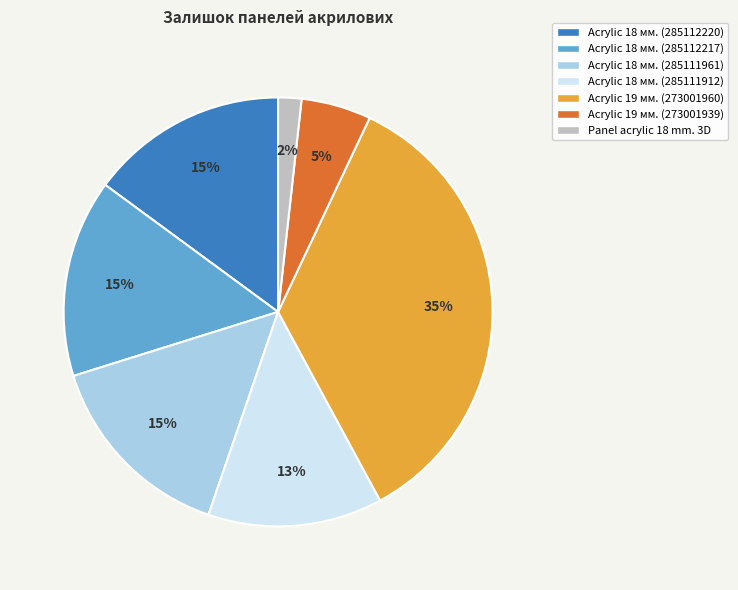

Which slice is the largest?

Acrylic 19 мм. (273001960)